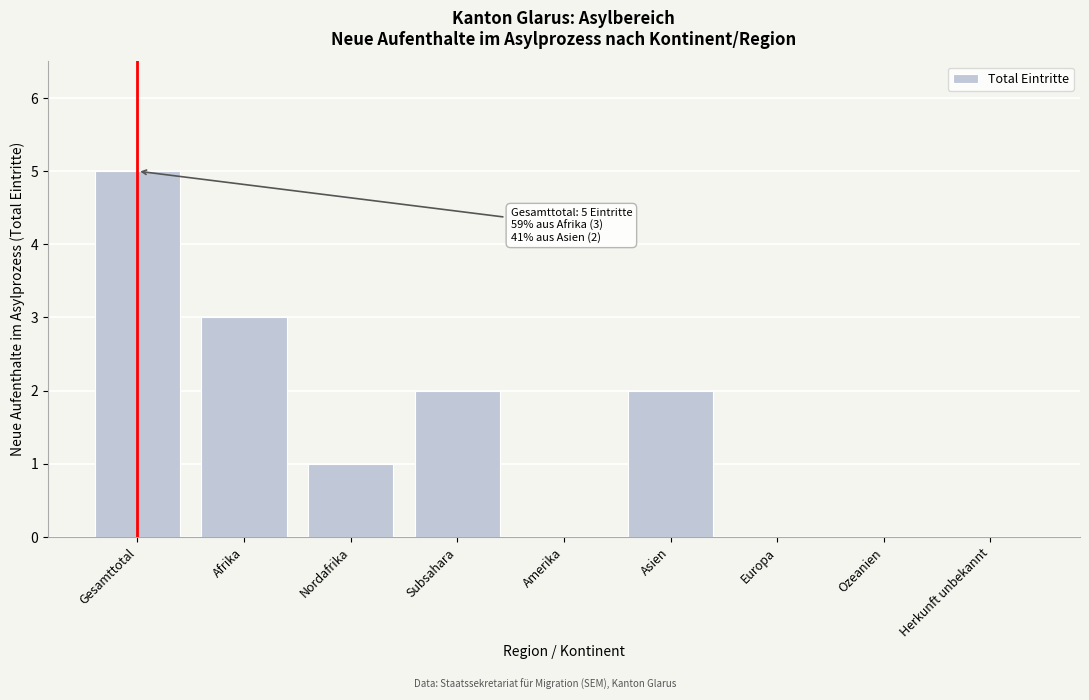

Reading left to right, transcribe all the data shown in this chart.

Gesamttotal=5	Afrika=3	Nordafrika=1	Subsahara=2	Amerika=0	Asien=2	Europa=0	Ozeanien=0	Herkunft unbekannt=0